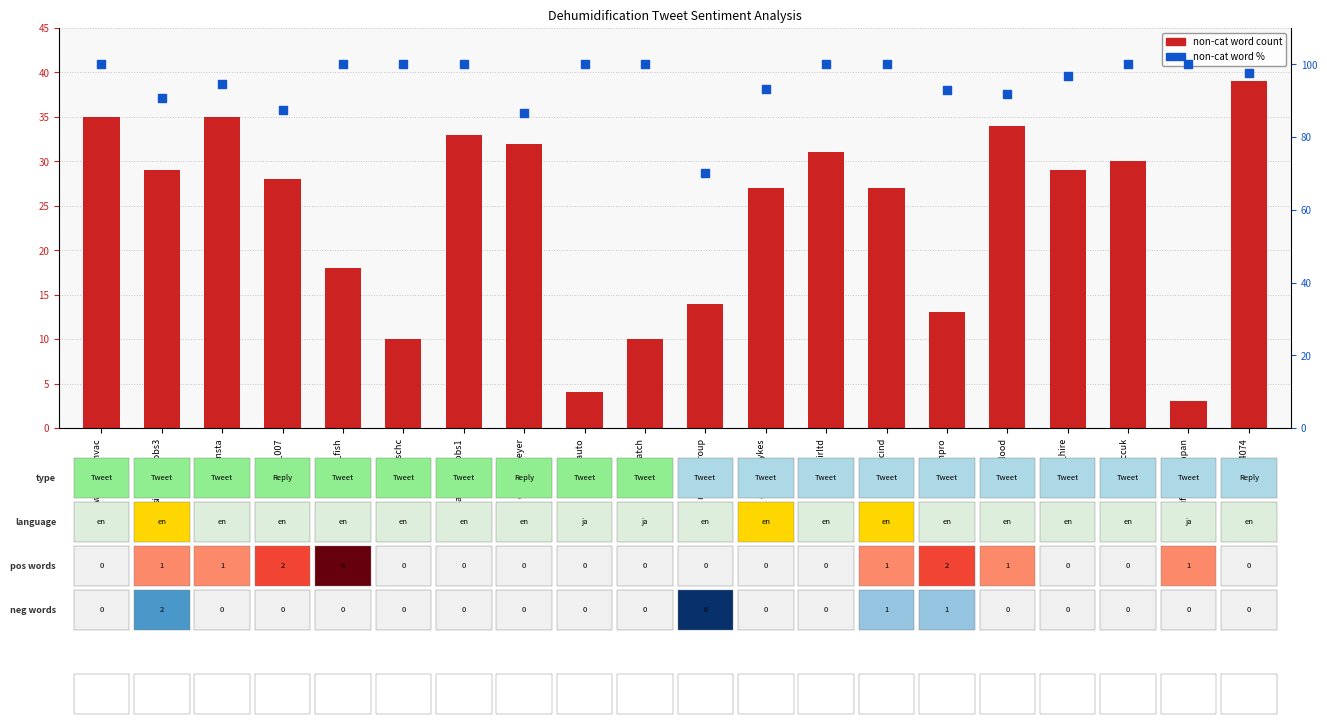

Which series contains the highest Y value?

non-cat word %